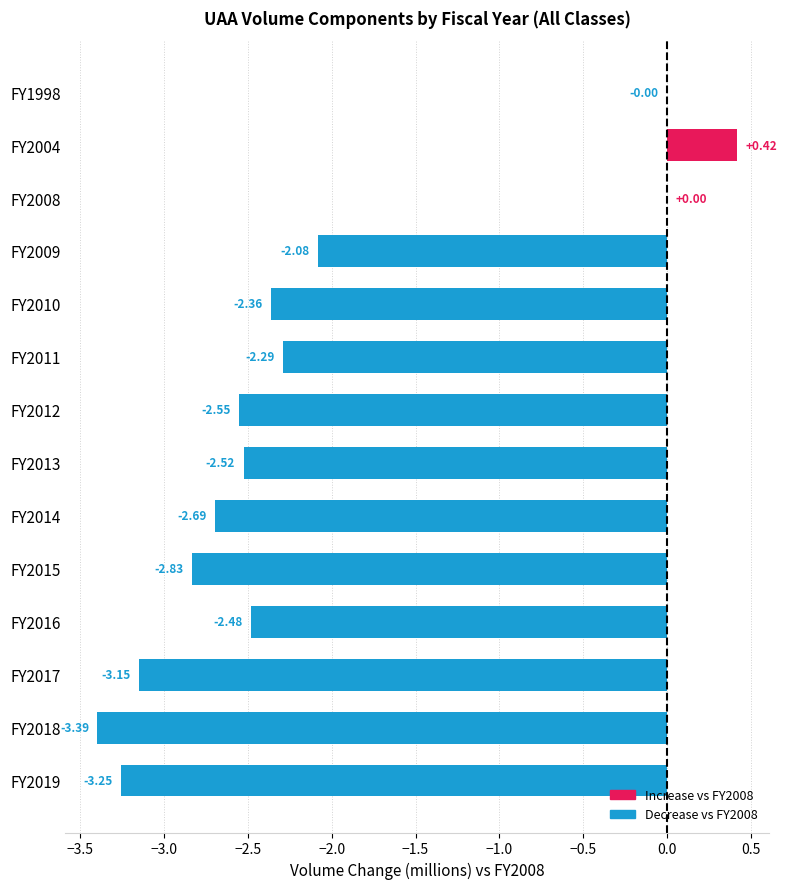

What is the sum of the values at FY2018 and FY2014?

-6.1